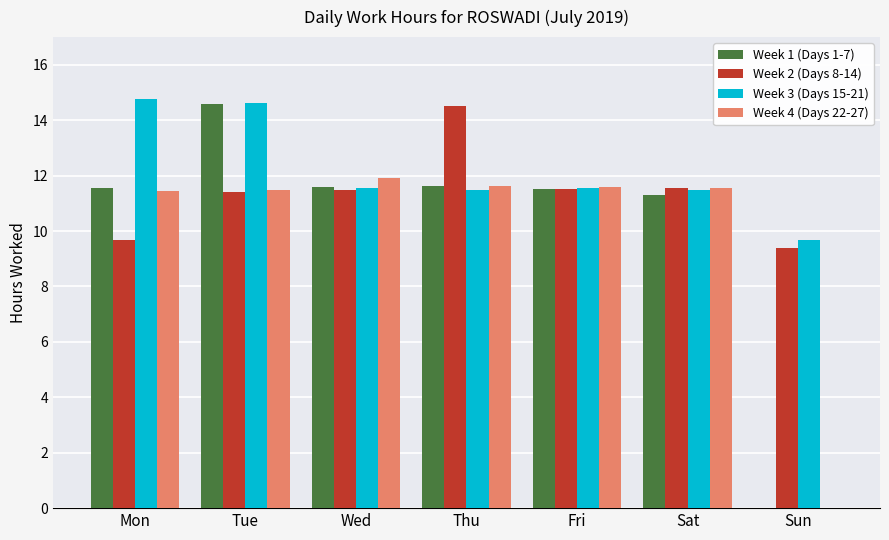

What is the average value of the Week 4 (Days 22-27) series?

9.9